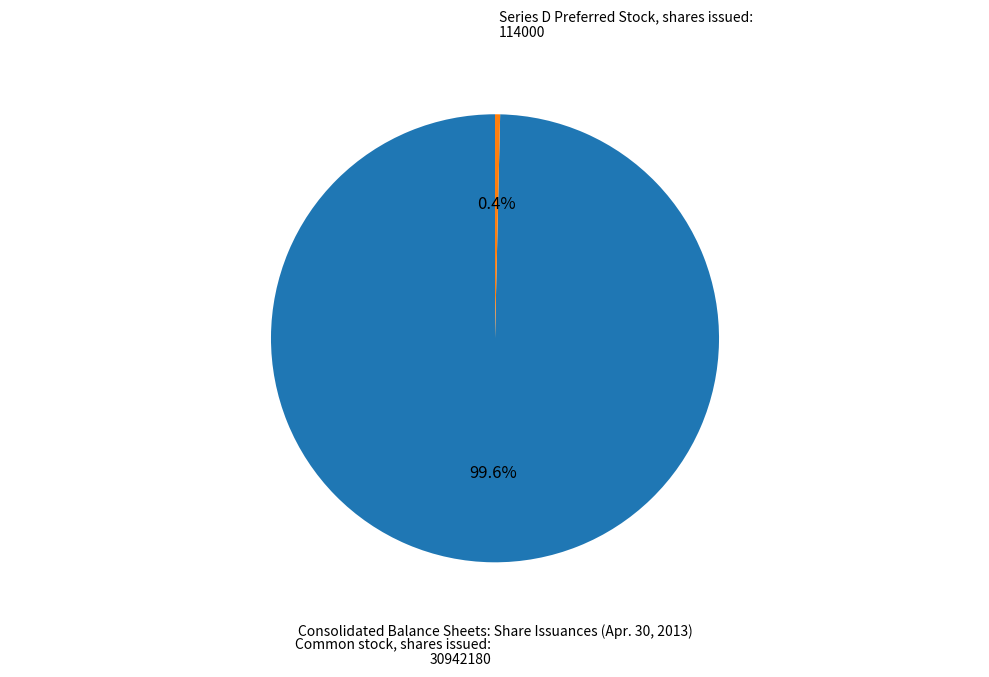

Does any single category account for the majority?

Yes